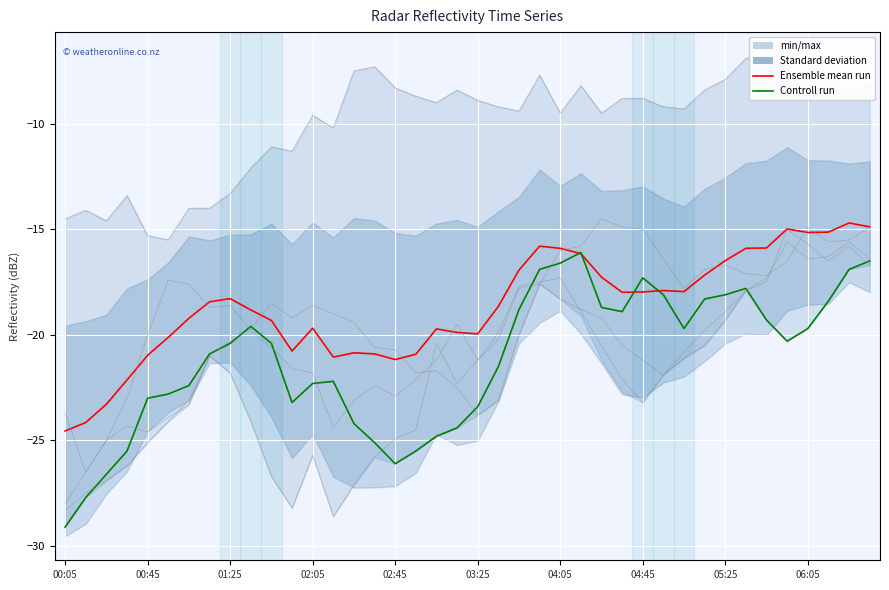

Reading right to left, what are all the values shown in this chart?

Ensemble mean run: -14.9	-14.7	-15.1	-15.2	-15.0	-15.9	-15.9	-16.5	-17.2	-17.9	-17.9	-18.0	-18.0	-17.3	-16.2	-15.9	-15.8	-16.9	-18.7	-19.9	-19.9	-19.7	-20.9	-21.2	-20.9	-20.8	-21.1	-19.7	-20.8	-19.3	-18.8	-18.3	-18.4	-19.2	-20.1	-21.0	-22.1	-23.3	-24.1	-24.6
Controll run: -16.5	-16.9	-18.4	-19.7	-20.3	-19.3	-17.8	-18.1	-18.3	-19.7	-18.1	-17.3	-18.9	-18.7	-16.1	-16.6	-16.9	-18.8	-21.5	-23.4	-24.4	-24.8	-25.5	-26.1	-25.1	-24.2	-22.2	-22.3	-23.2	-20.4	-19.6	-20.4	-20.9	-22.4	-22.8	-23.0	-25.5	-26.6	-27.7	-29.1